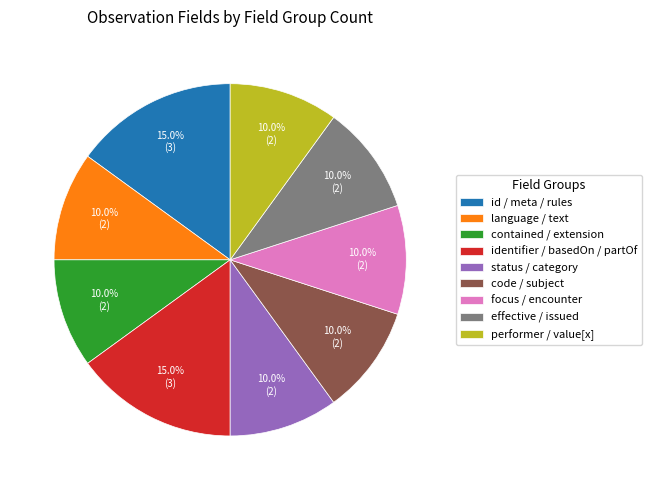

Is there any slice that represents more than half of the pie?

No